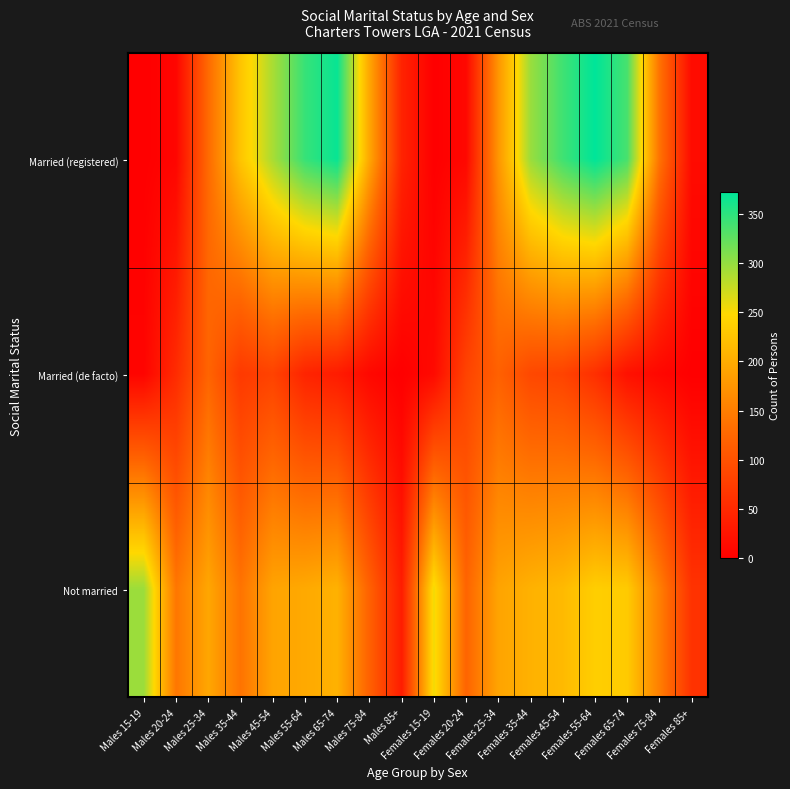

How many distinct data groups are displayed?

3